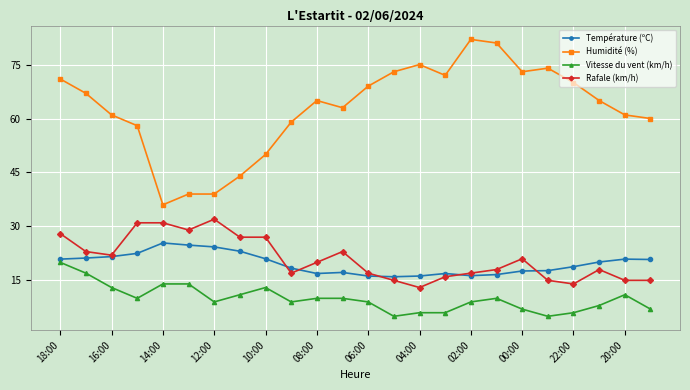

What is the smallest value displayed?

5.0